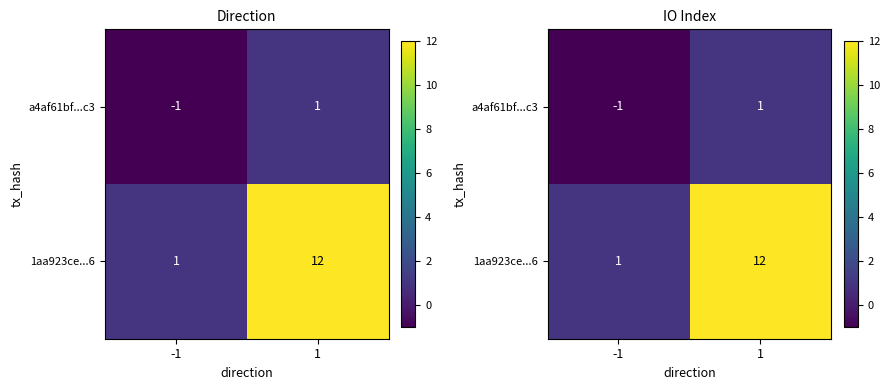

What is the maximum value for 1aa923ce...6?

12